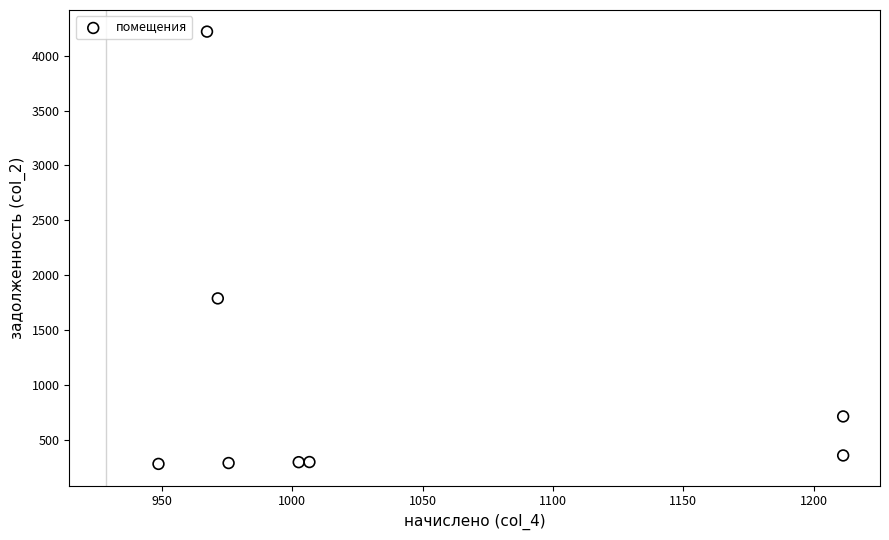

What is the average Y value?

1028.7